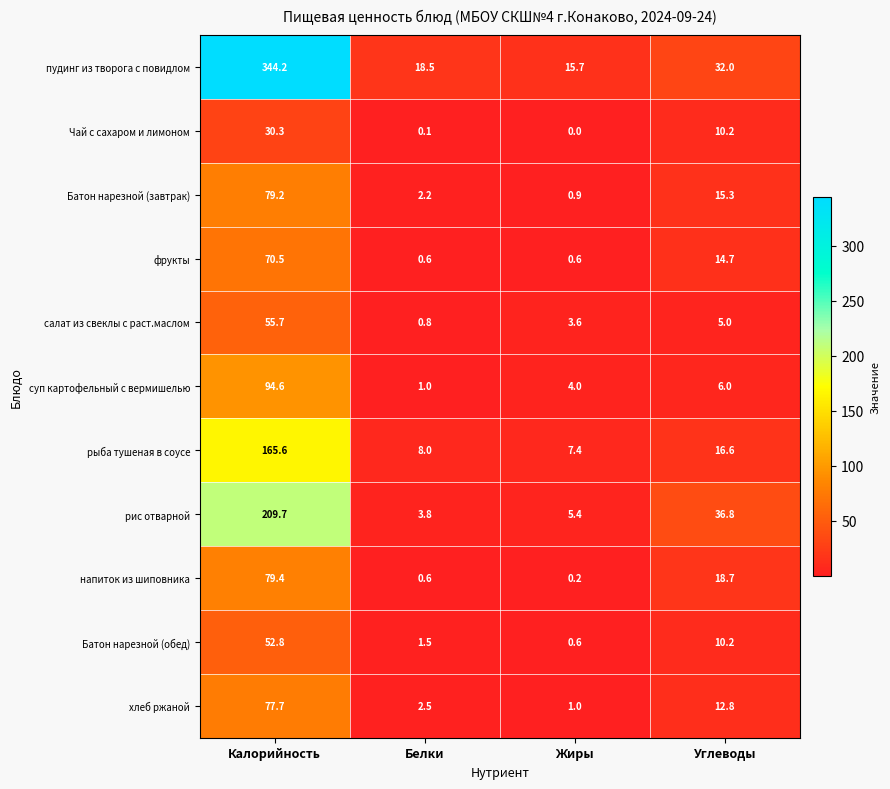

At which label is фрукты closest to 35?

Углеводы